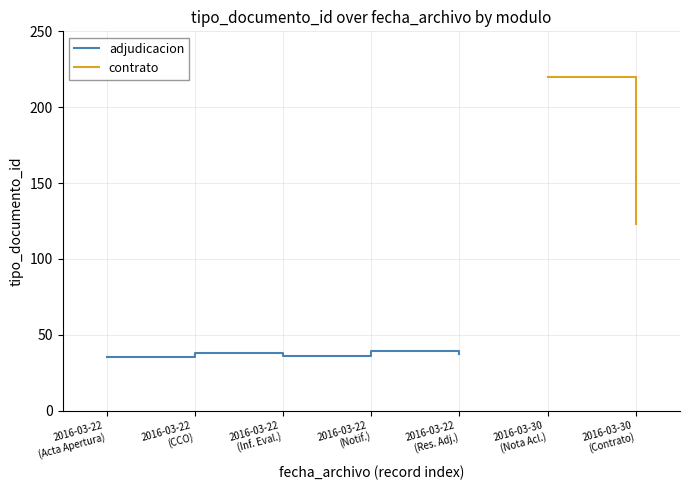

What is the ratio of the value at 2016-03-22
(Notif.) to the value at 2016-03-22
(Acta Apertura)?

1.1